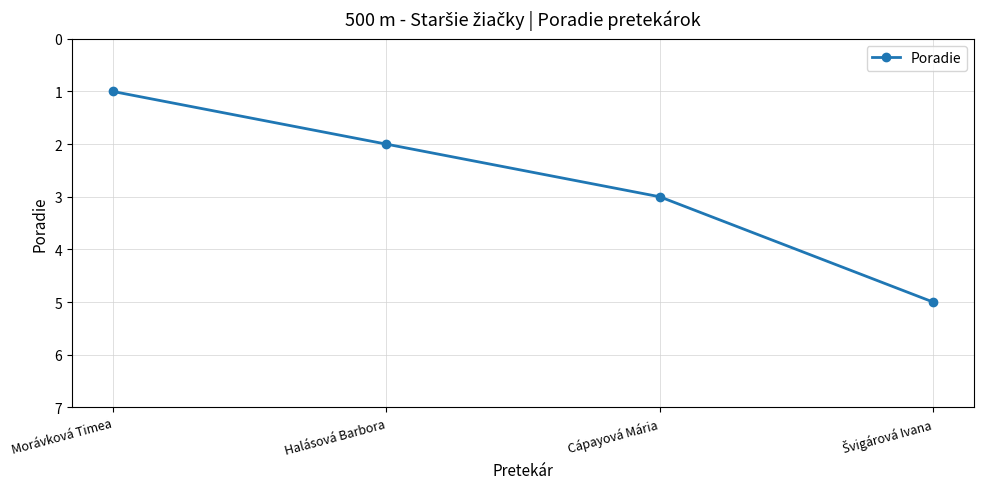

What is the difference between the values at Halásová Barbora and Cápayová Mária?

1